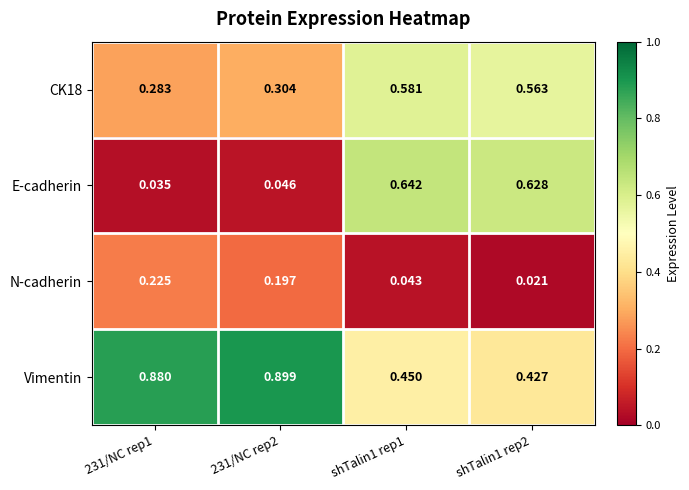

Count the number of data series in this chart.

4